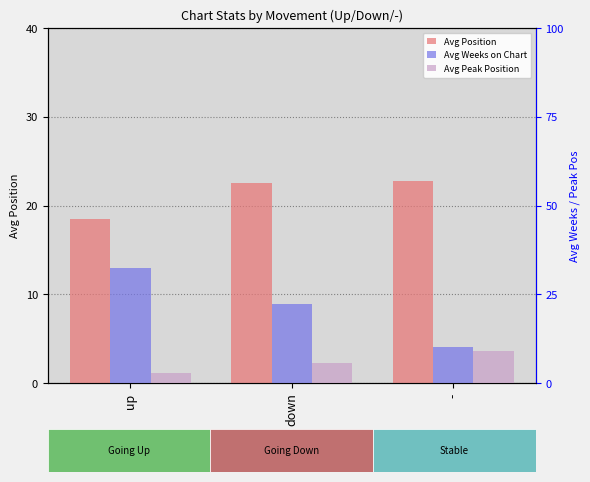

The value of Avg Weeks on Chart at - is 10.1. True or false?

True